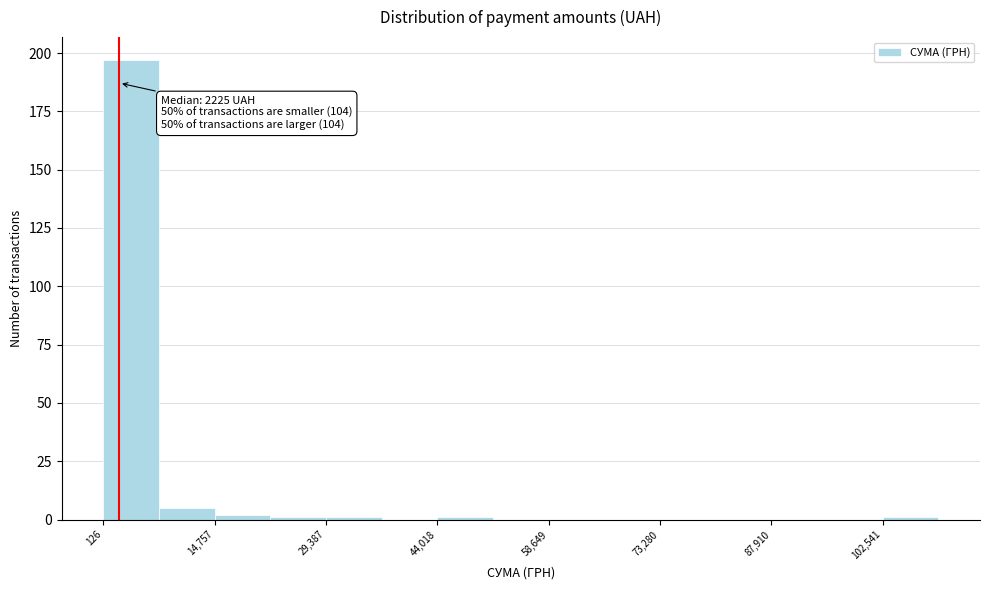

Around what value on the x-axis is the tallest bar? Give the approximate position of its centre, as read against the axis.

4000